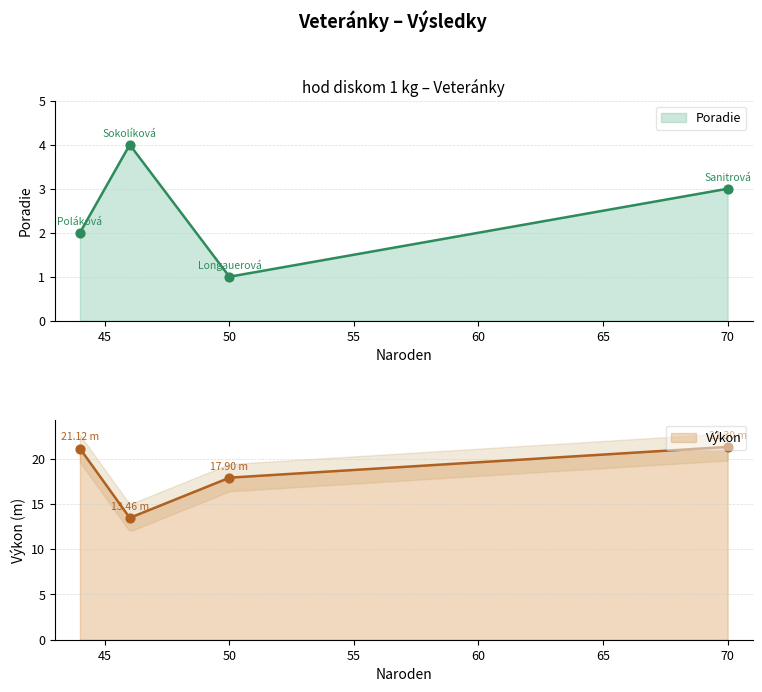

Is the value of Poradie at 70 greater than the value of Výkon at 46?

No